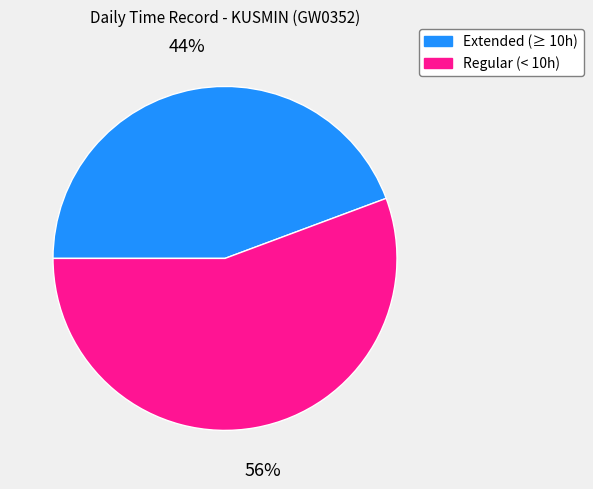

Does any single category account for the majority?

Yes